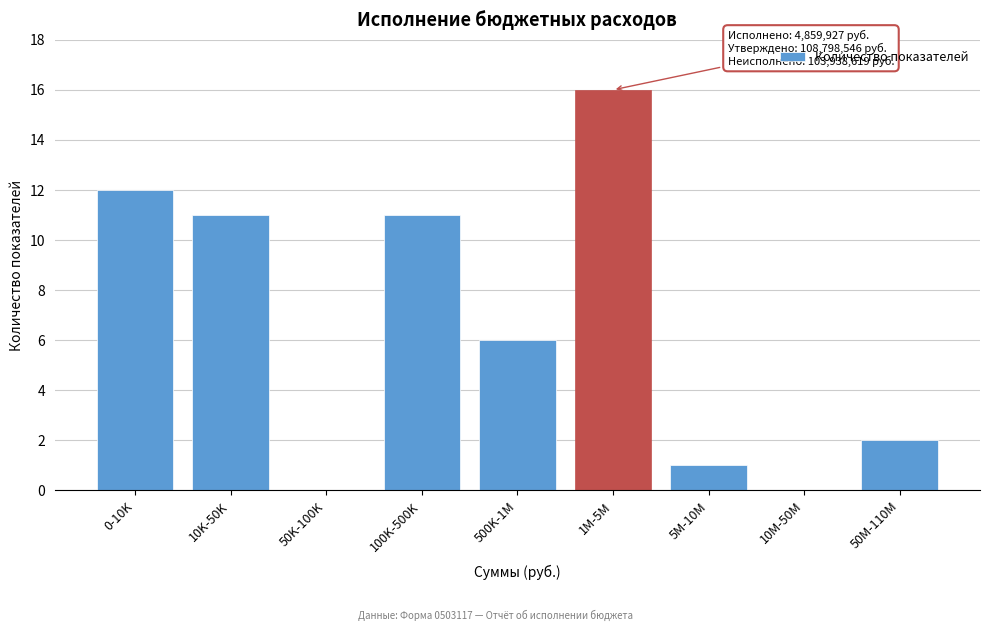

Reading right to left, list all the values displayed in this chart.

50M-110M=2	10M-50M=0	5M-10M=1	1M-5M=16	500K-1M=6	100K-500K=11	50K-100K=0	10K-50K=11	0-10K=12